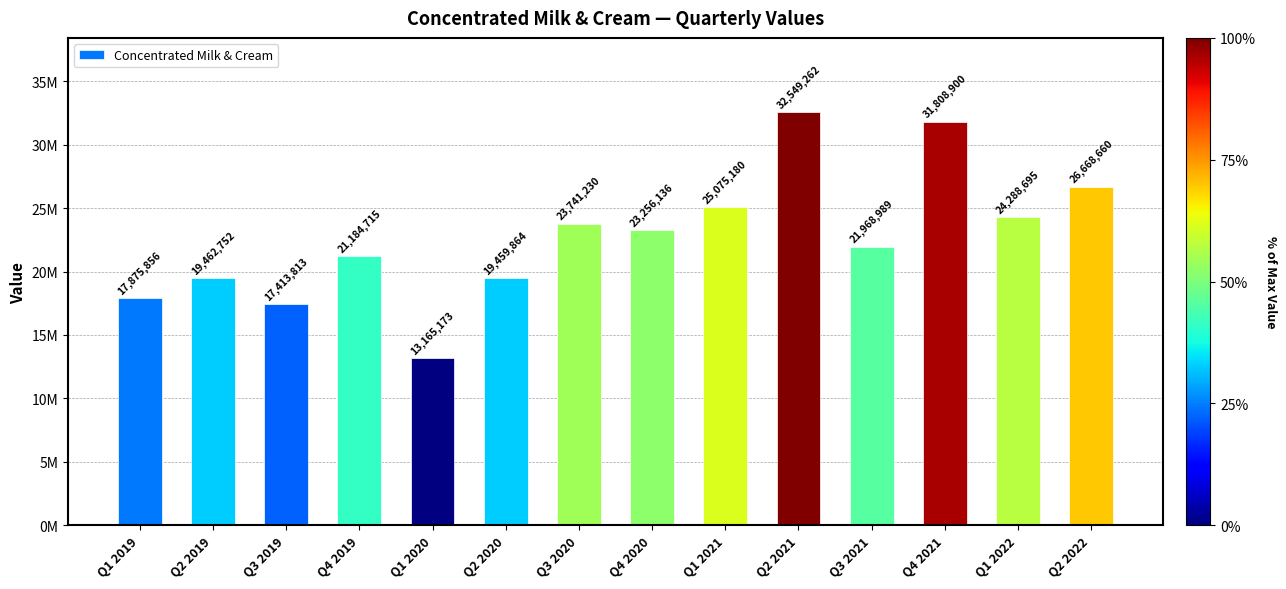

Which label corresponds to the smallest value in the chart?

Q1 2020